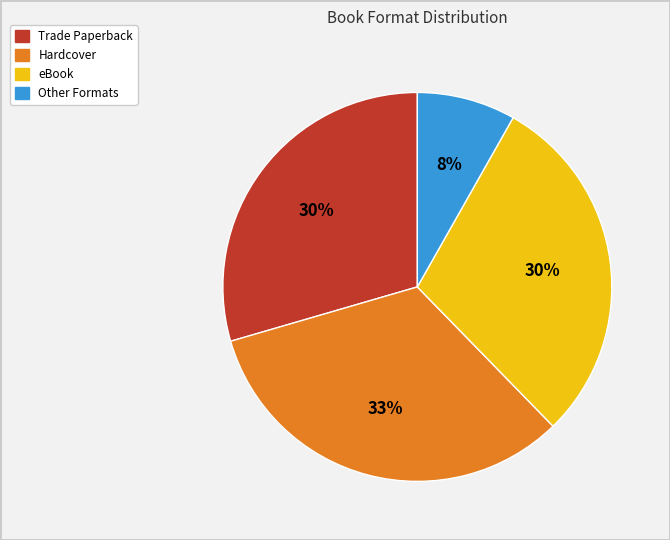

Is there any slice that represents more than half of the pie?

No